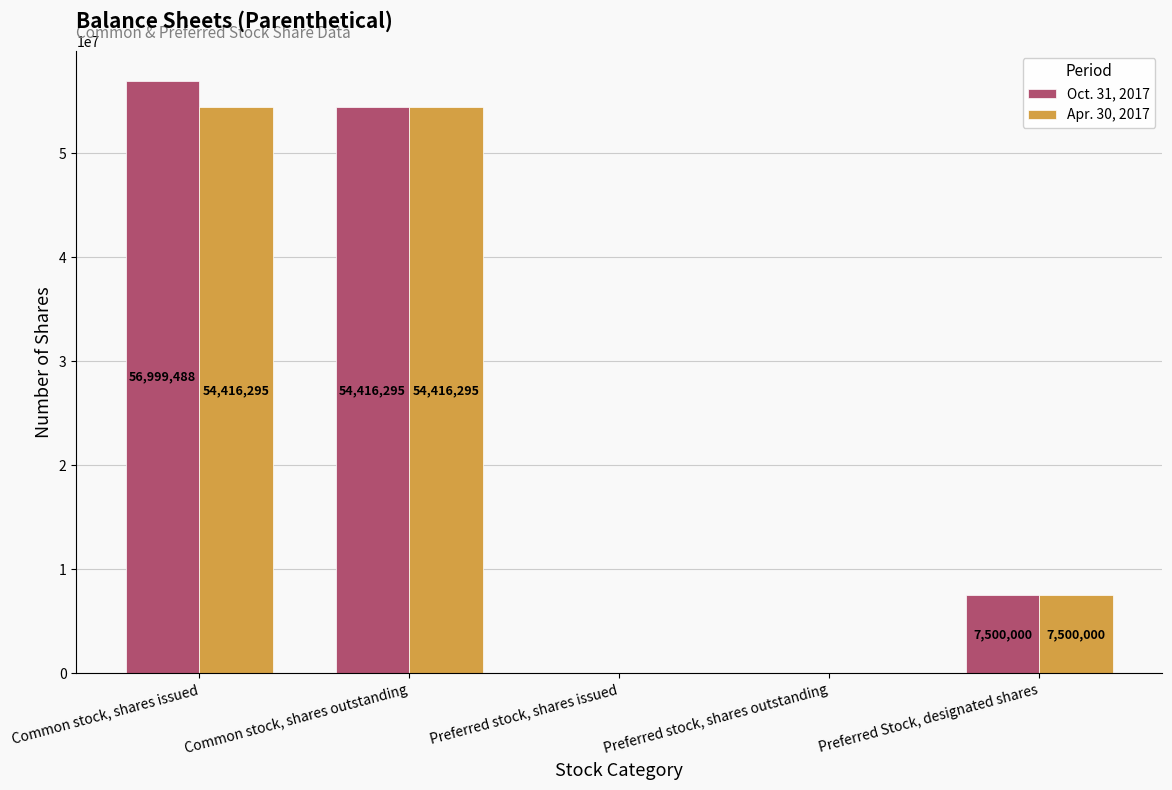

Which category has the highest value across all series?

Common stock, shares issued